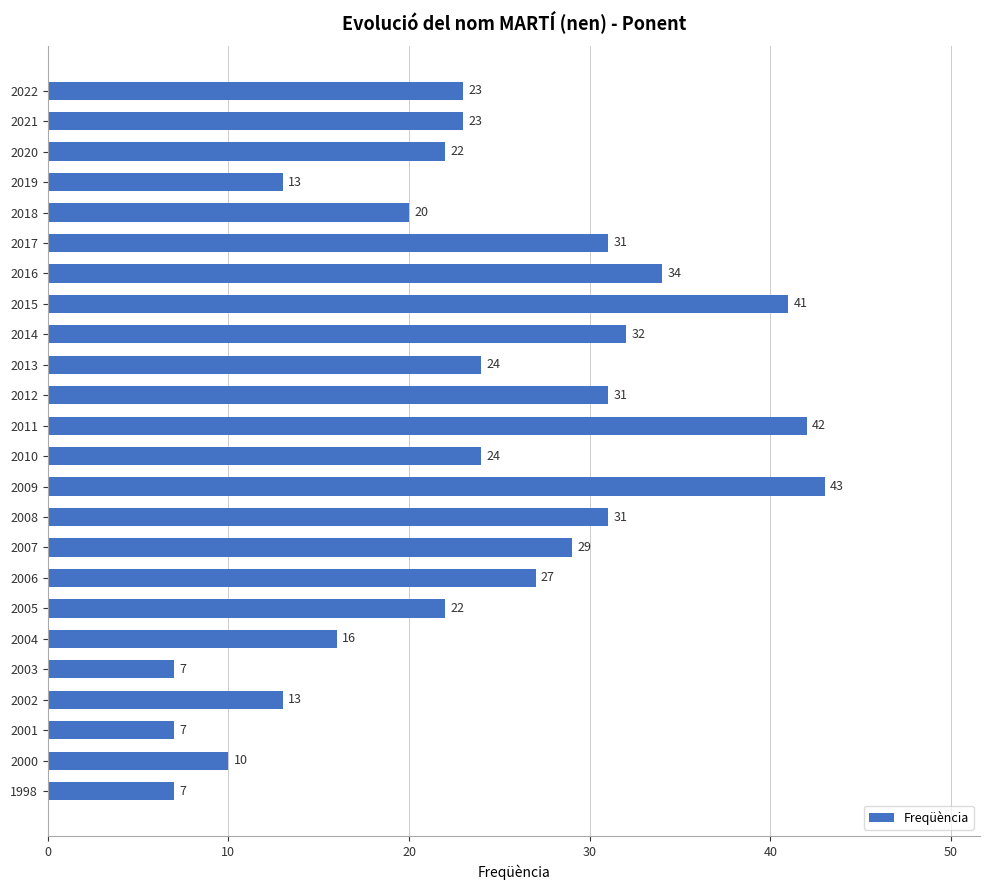

Reading top to bottom, list all the values displayed in this chart.

2022=23	2021=23	2020=22	2019=13	2018=20	2017=31	2016=34	2015=41	2014=32	2013=24	2012=31	2011=42	2010=24	2009=43	2008=31	2007=29	2006=27	2005=22	2004=16	2003=7	2002=13	2001=7	2000=10	1998=7